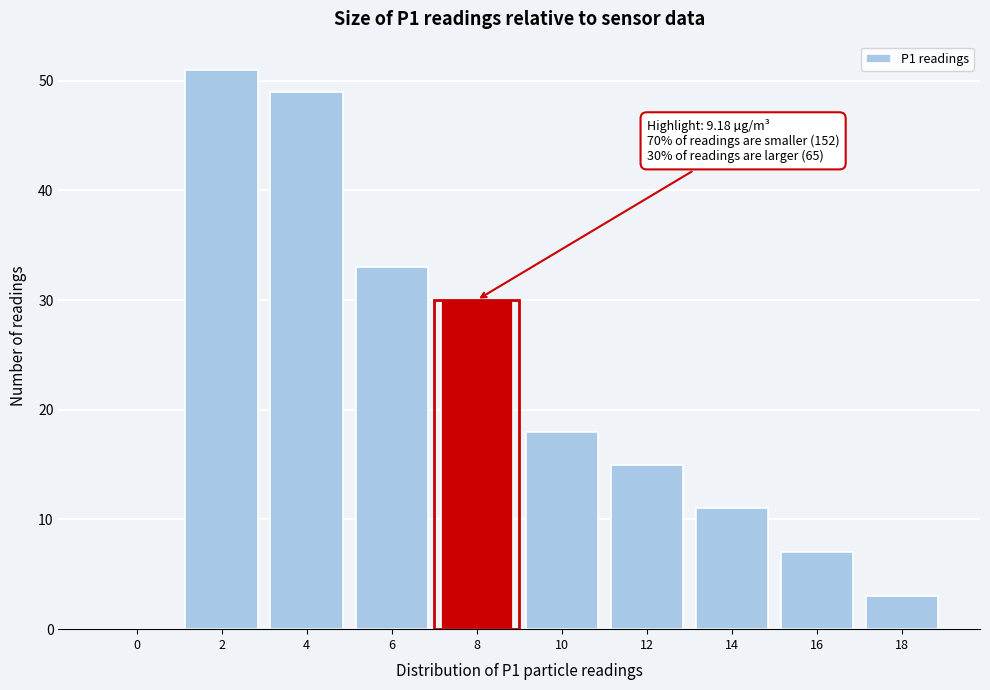

Reading left to right, extract all data points from this chart.

0=0	2=51	4=49	6=33	8=30	10=18	12=15	14=11	16=7	18=3